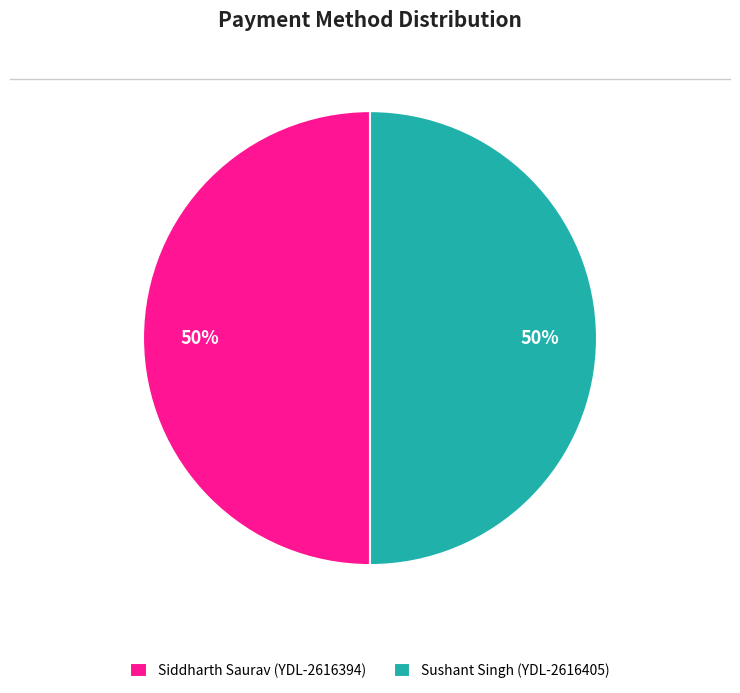

What is the ratio of the value at Sushant Singh (YDL-2616405) to the value at Siddharth Saurav (YDL-2616394)?

1.0